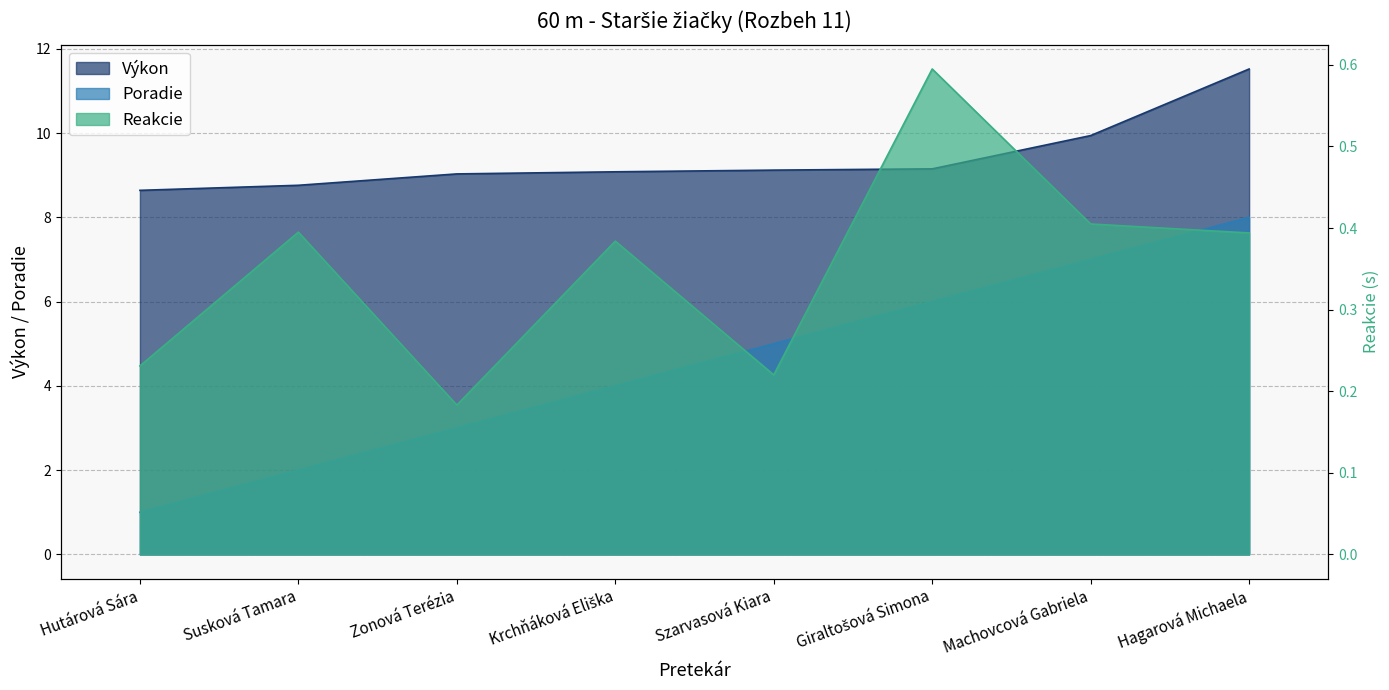

What is the sum of all Reakcie values?

2.8